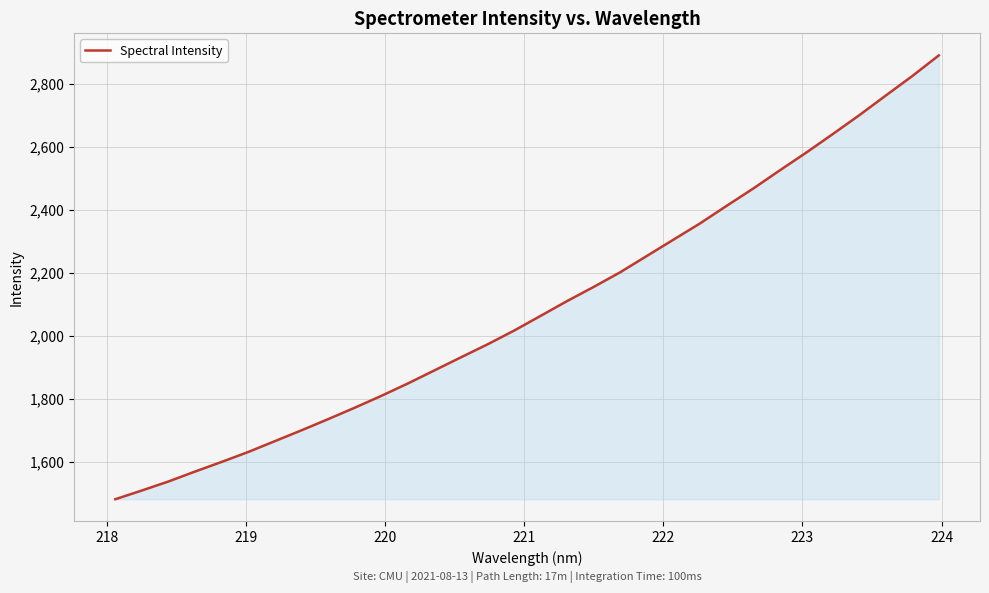

What is the smallest value displayed?

1480.9